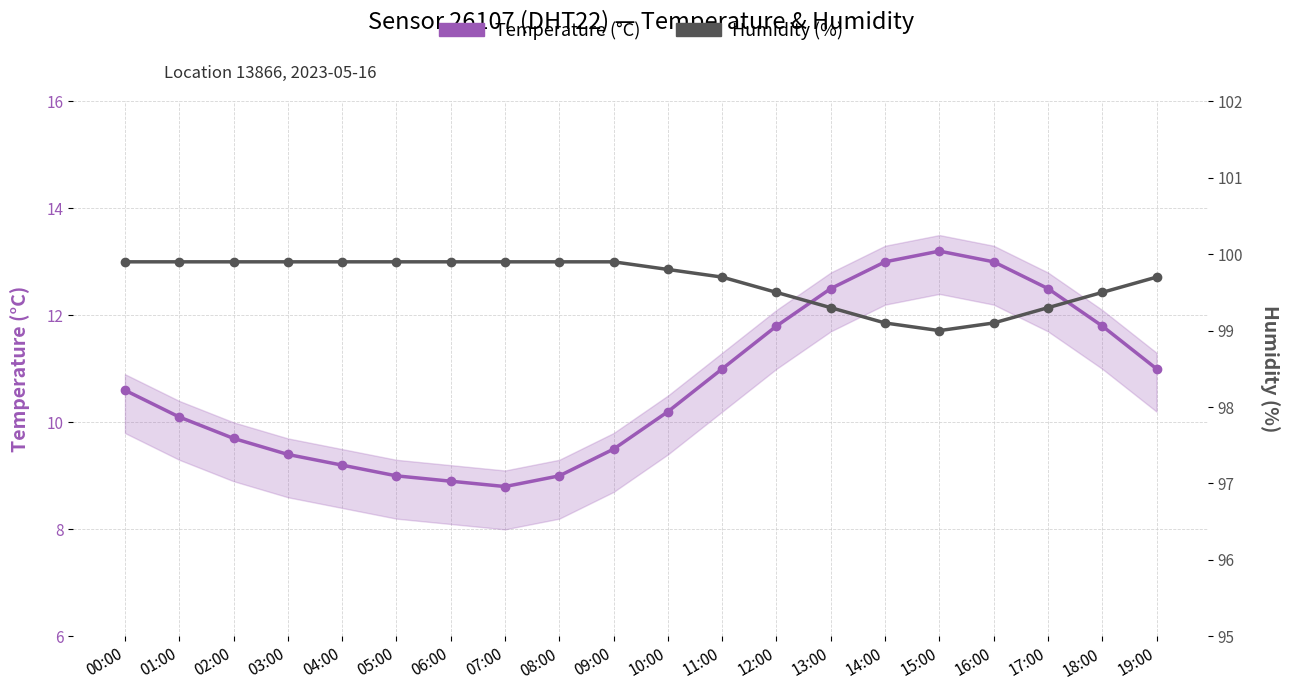

At 08:00, list the series in order from smallest to largest.

Temperature (°C), Humidity (%)